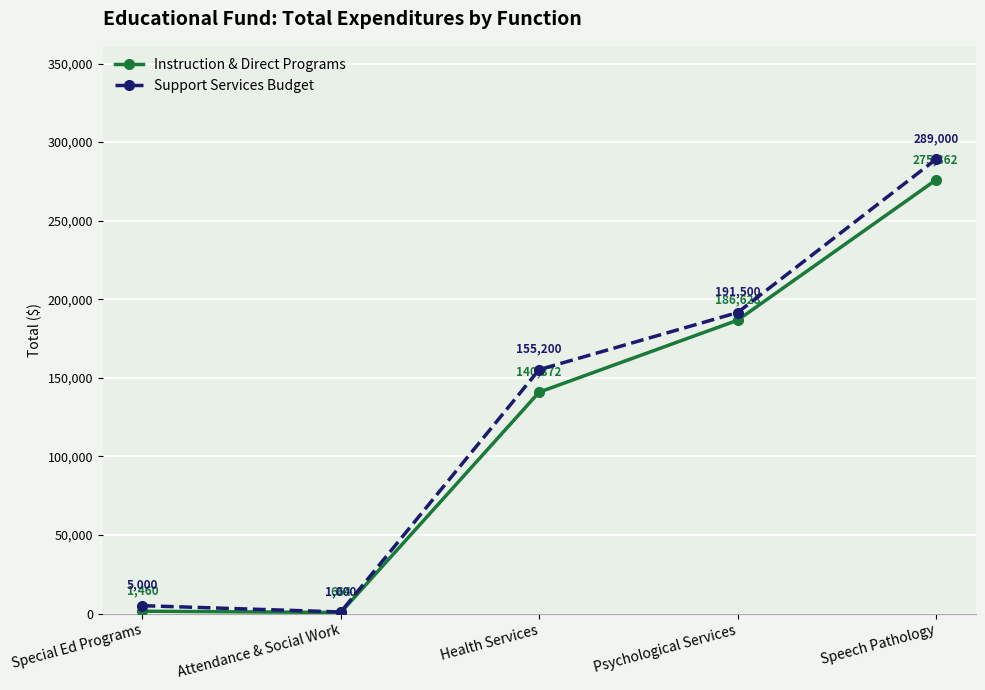

What are all the series names shown in the legend?

Instruction & Direct Programs, Support Services Budget